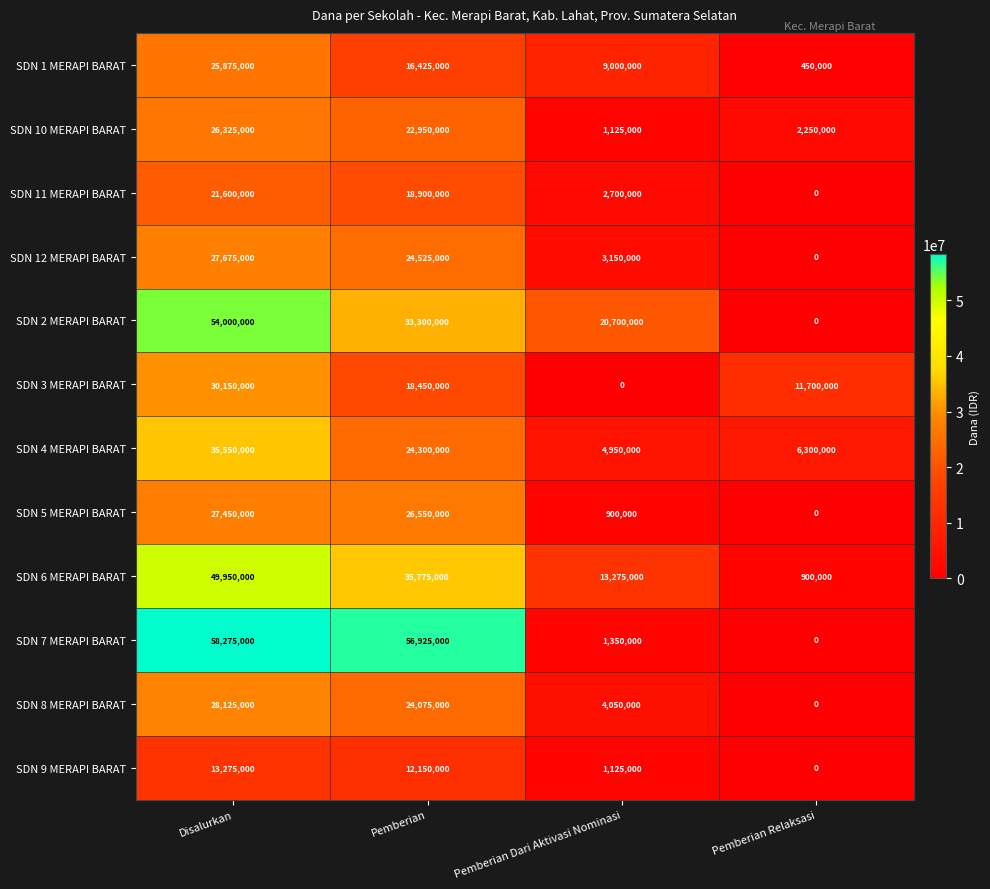

What is the difference between the second highest and second lowest values in the SDN 5 MERAPI BARAT series?

25650000